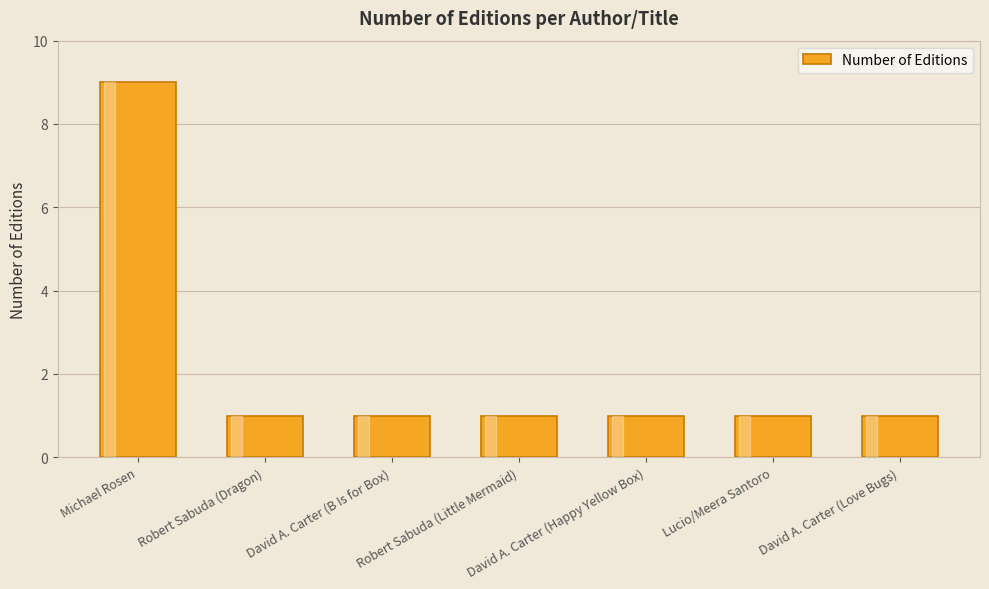

Reading right to left, extract all data points from this chart.

David A. Carter (Love Bugs)=1	Lucio/Meera Santoro=1	David A. Carter (Happy Yellow Box)=1	Robert Sabuda (Little Mermaid)=1	David A. Carter (B Is for Box)=1	Robert Sabuda (Dragon)=1	Michael Rosen=9